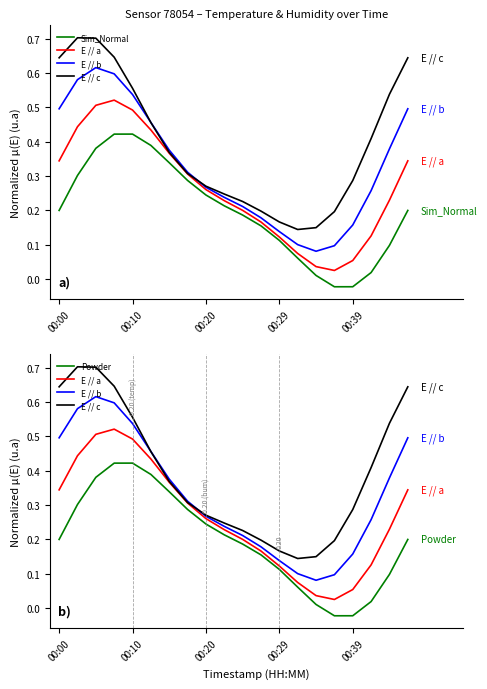

What are all the series names shown in the legend?

Sim_Normal, E // a, E // b, E // c, Powder